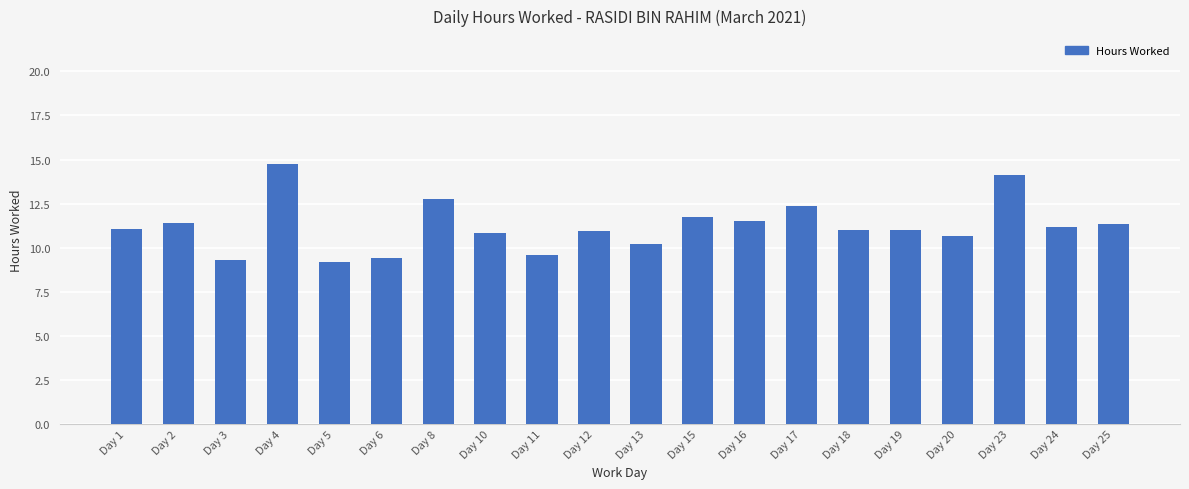

The value at Day 17 is 3.6. True or false?

False